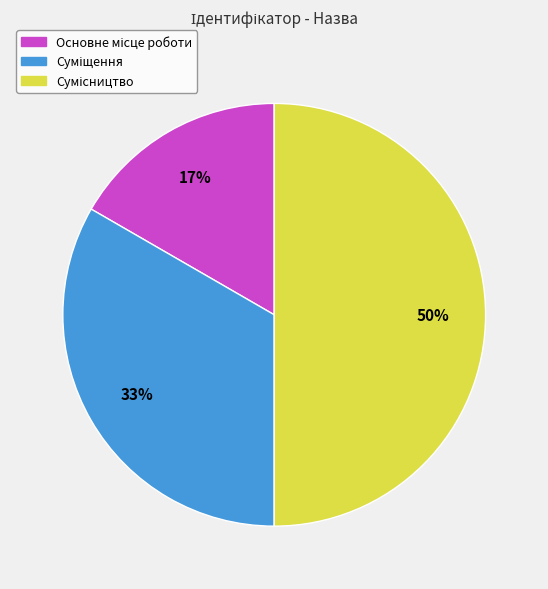

To the nearest percent, what is the difference between the largest and smallest slice percentages?

33%